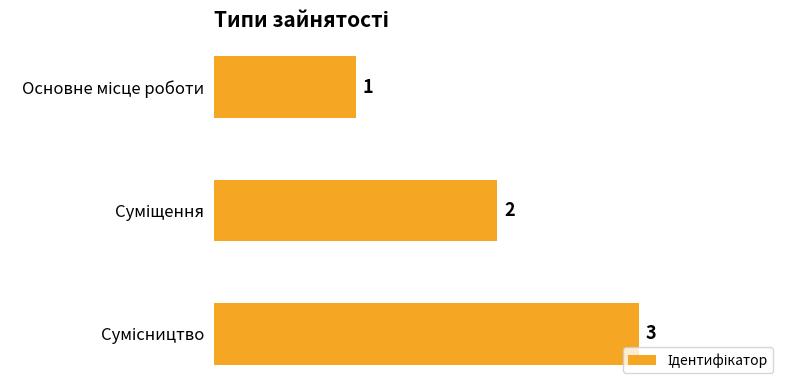

Are the bars horizontal?

Yes